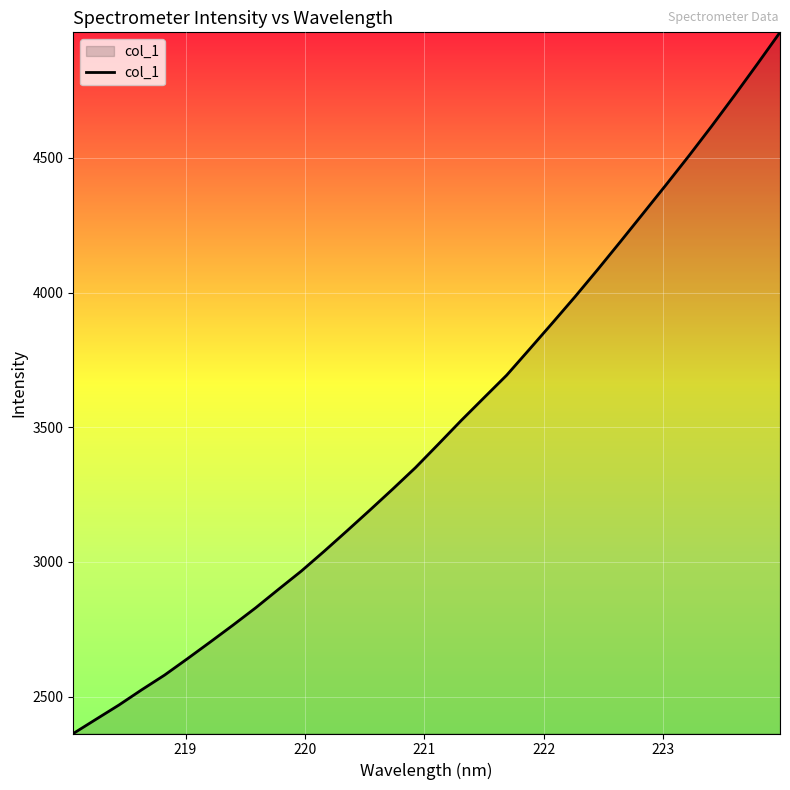

What is the smallest value displayed?

2362.7